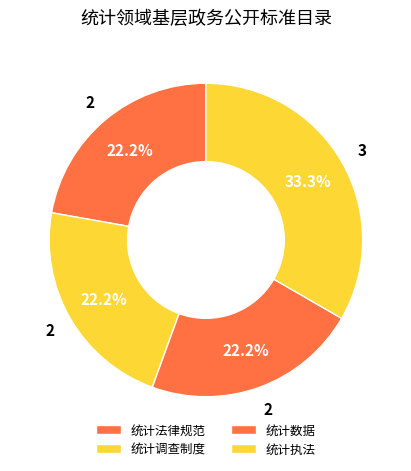

Does any single category account for the majority?

No